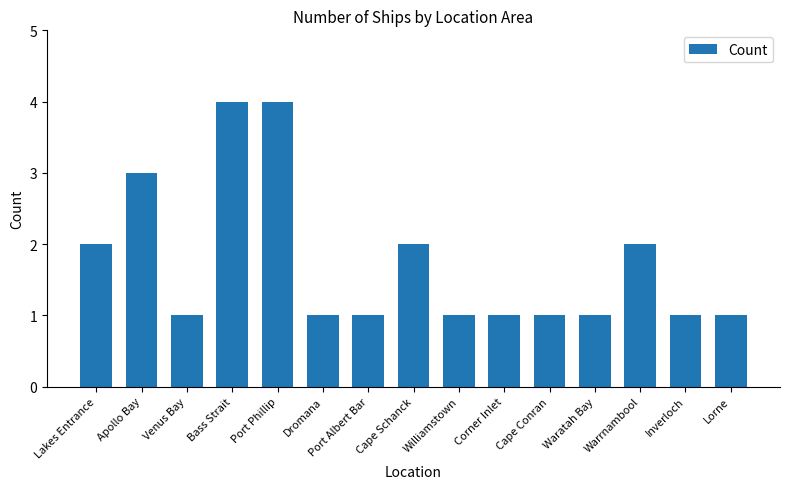

What is the change in value from Venus Bay to Port Phillip?

+3